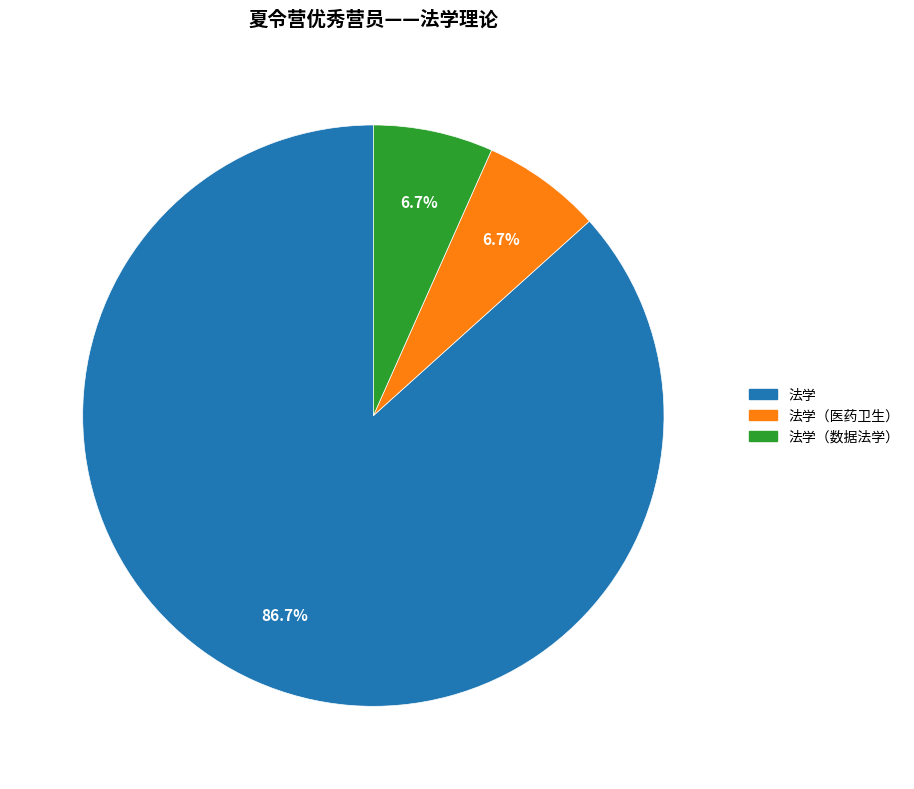

Count the number of slices in the pie.

3